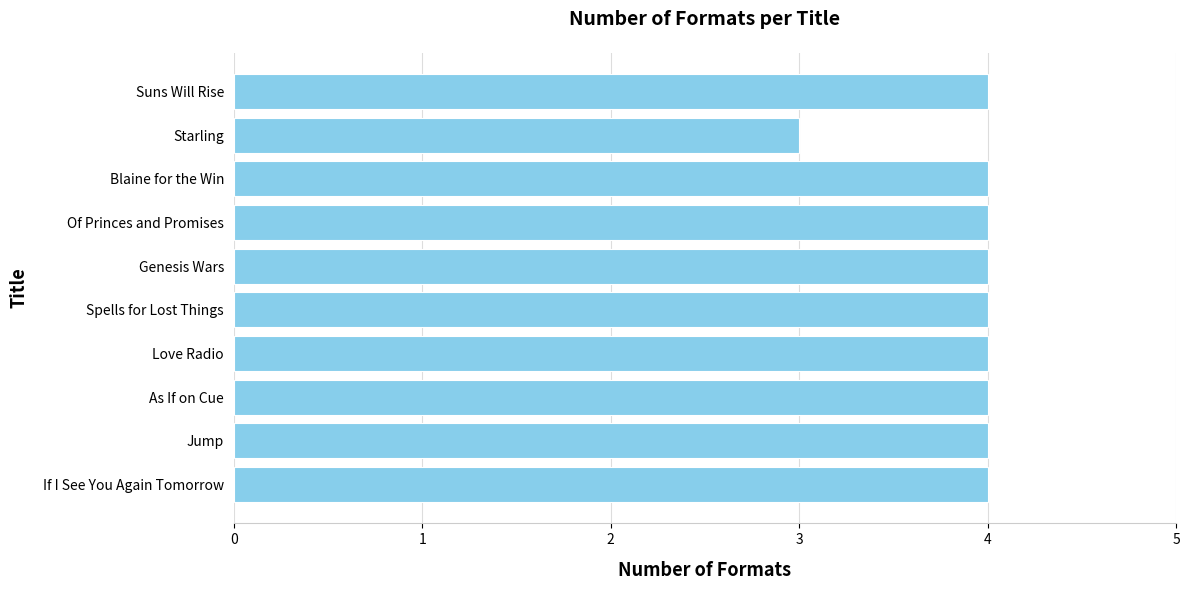

What is the approximate value at Blaine for the Win?

4